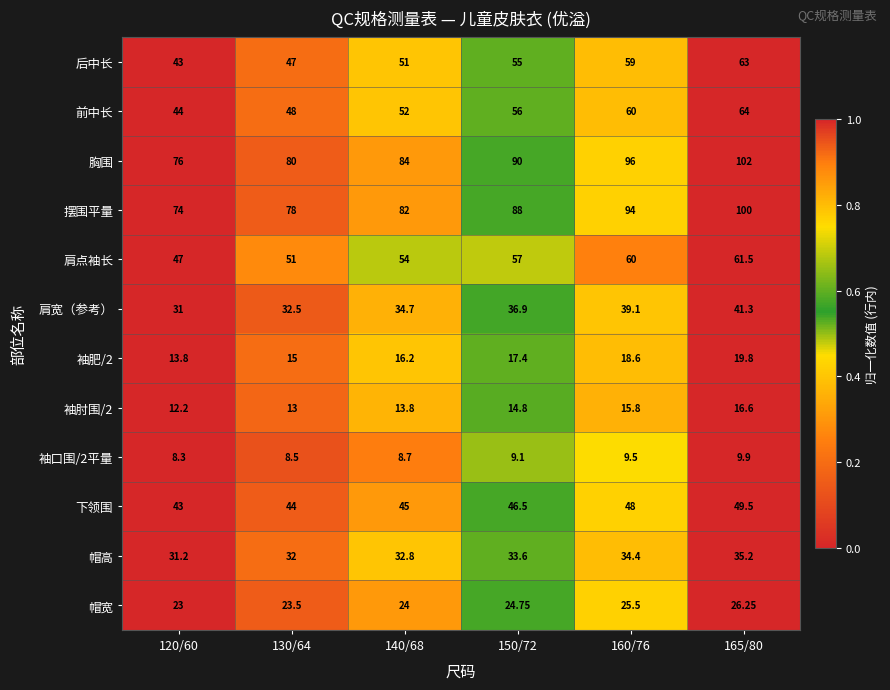

At 140/68, list the series in order from largest to smallest.

胸围, 摆围平量, 肩点袖长, 前中长, 后中长, 下领围, 肩宽（参考）, 帽高, 帽宽, 袖肥/2, 袖肘围/2, 袖口围/2平量